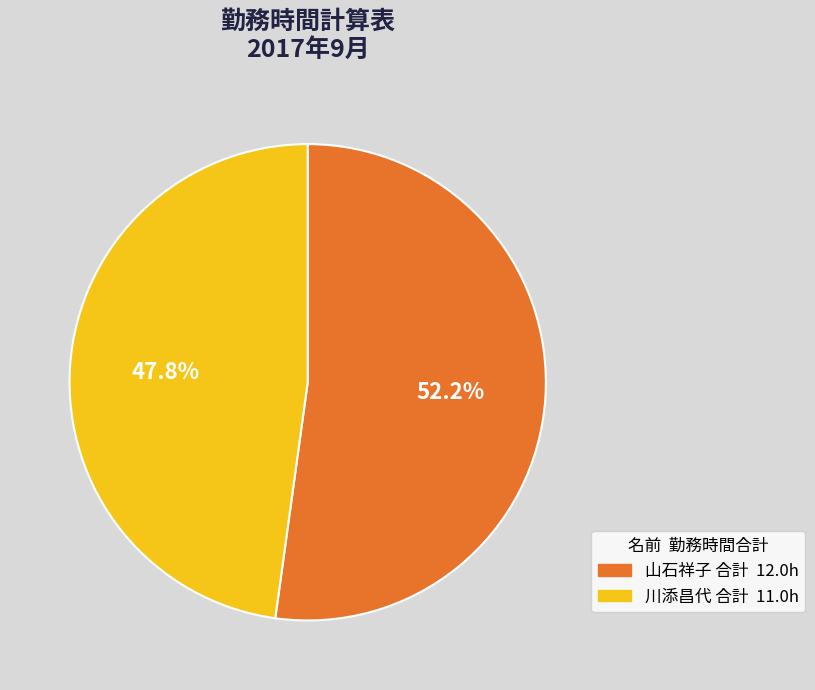

Is there any slice that represents more than half of the pie?

Yes